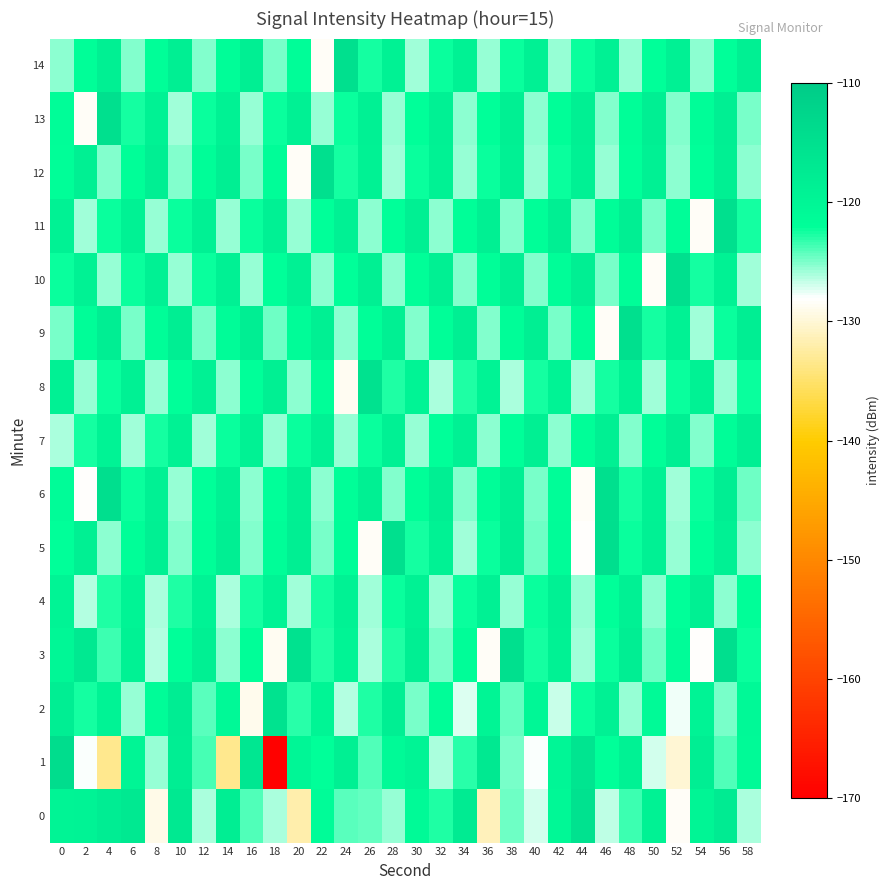

Between 2 and 24, which is larger?

2